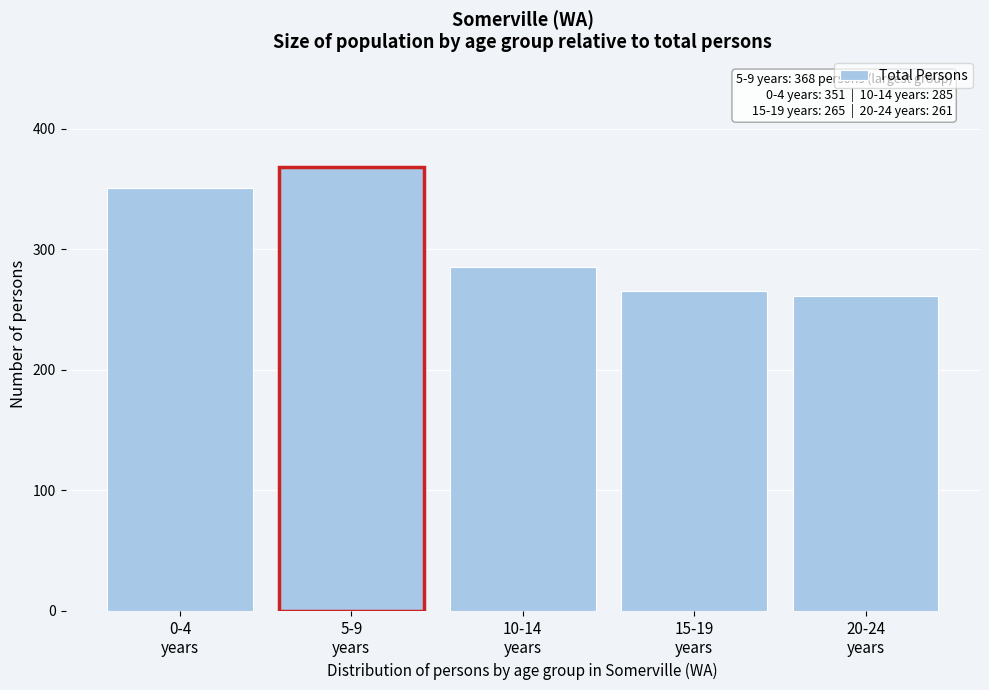

Reading left to right, list all the values displayed in this chart.

351	368	285	265	261